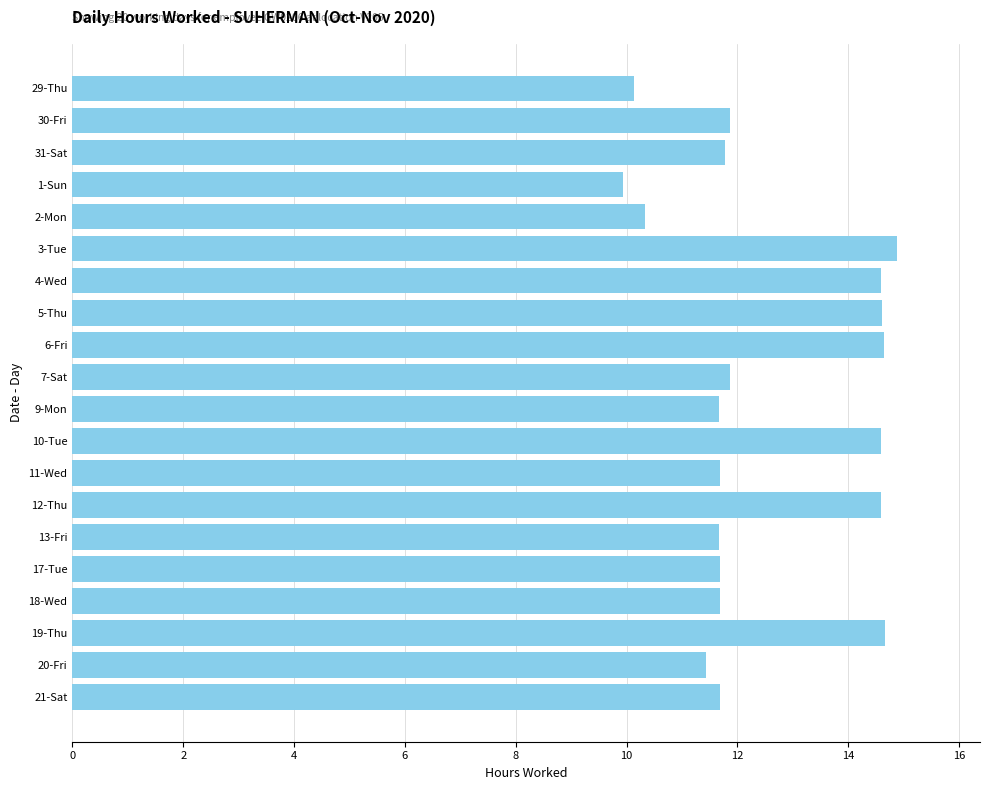

Are the bars grouped side by side (vs. stacked)?

No